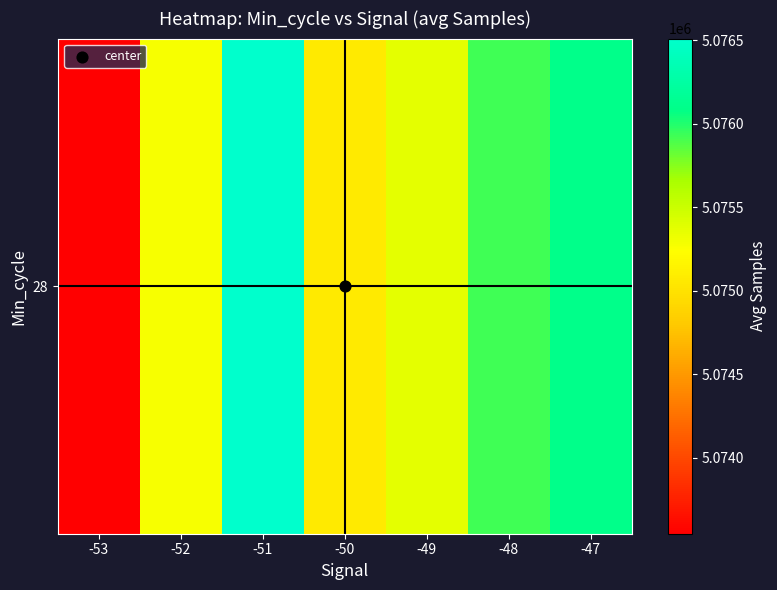

Which category has the highest value across all series?

-51